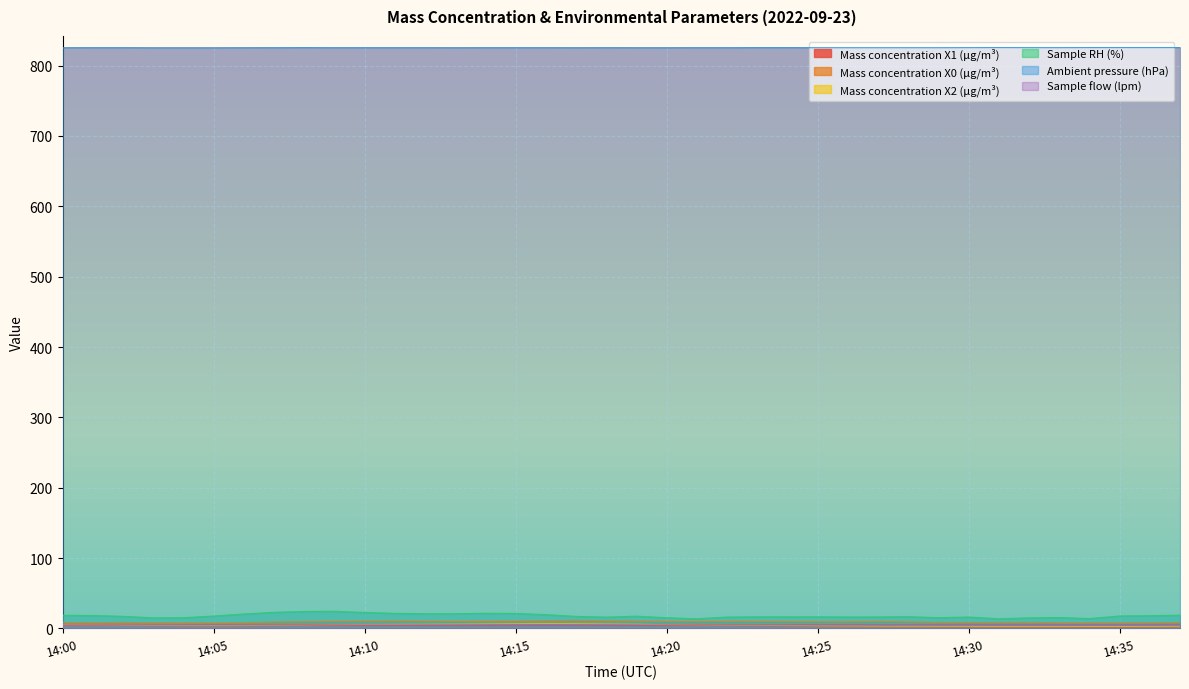

Is the value of Mass concentration X1 (μg/m³) at 14:14 greater than the value of Sample RH (%) at 14:26?

No